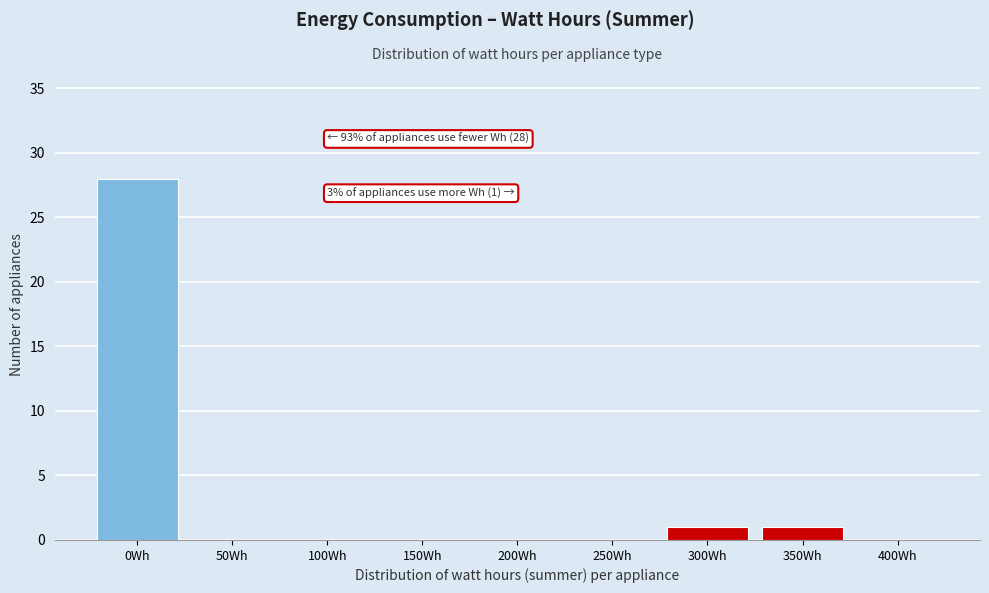

Reading right to left, list all the values displayed in this chart.

400Wh=0	350Wh=1	300Wh=1	250Wh=0	200Wh=0	150Wh=0	100Wh=0	50Wh=0	0Wh=28